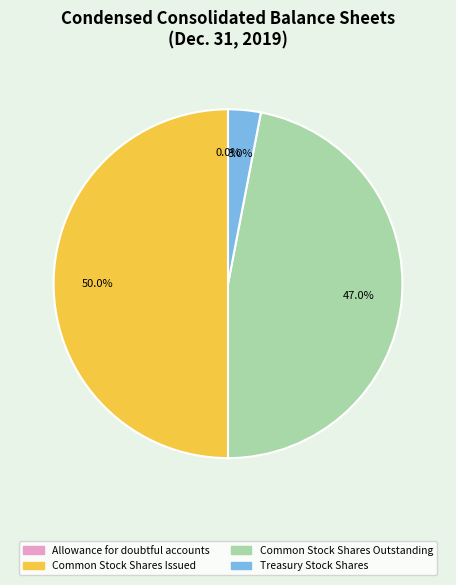

Is Treasury Stock Shares the majority of the pie?

No